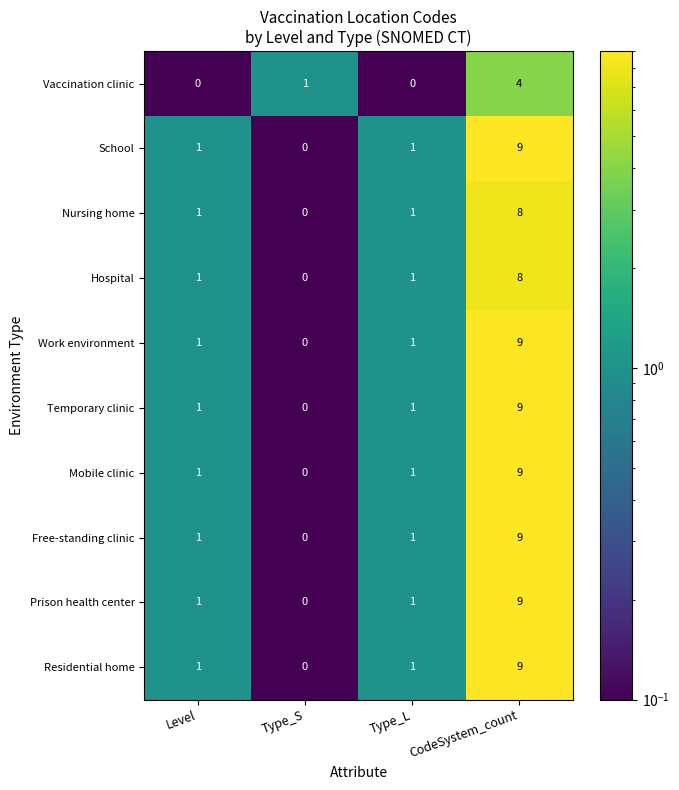

What is the total value across all series at CodeSystem_count?

83